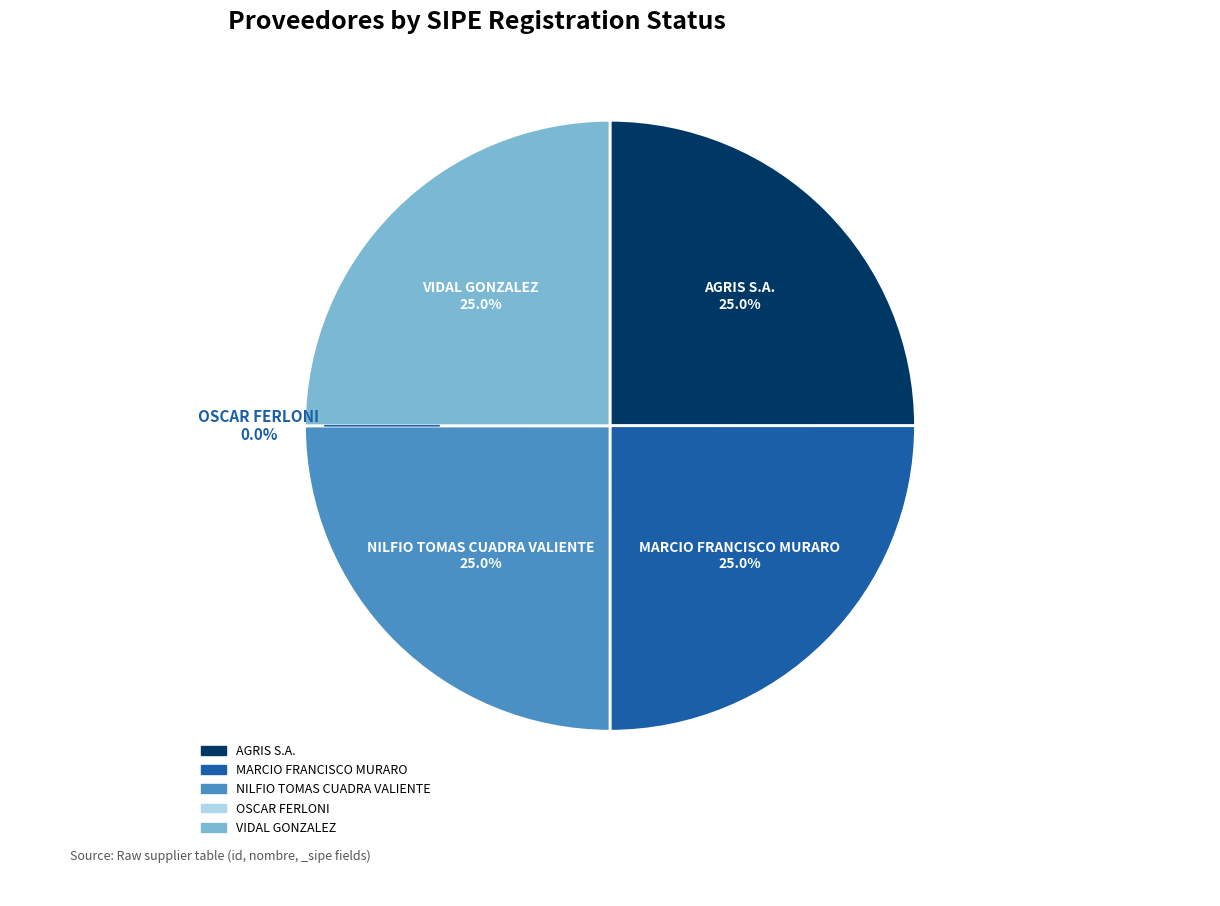

Approximately how many times larger is the value at VIDAL GONZALEZ compared to MARCIO FRANCISCO MURARO?

1.0